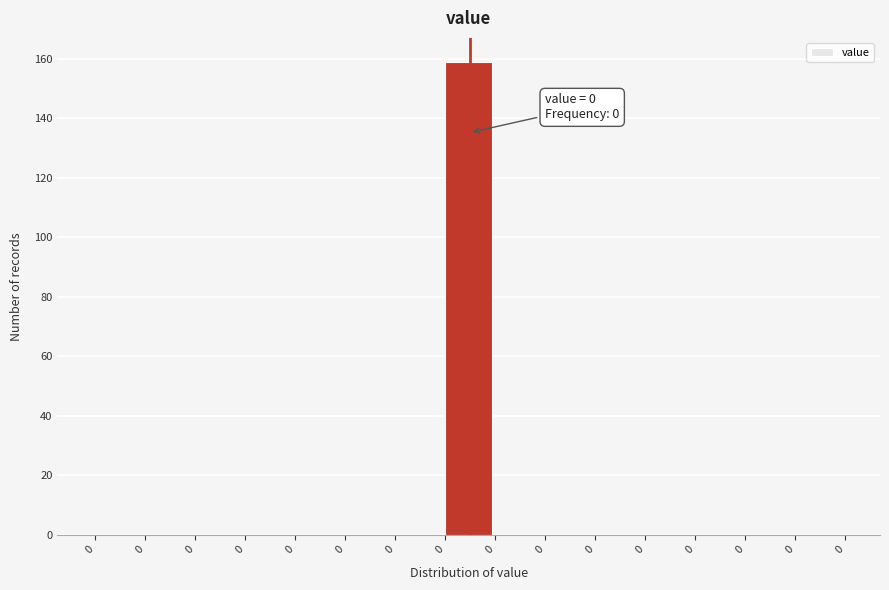

Are the bars horizontal?

No